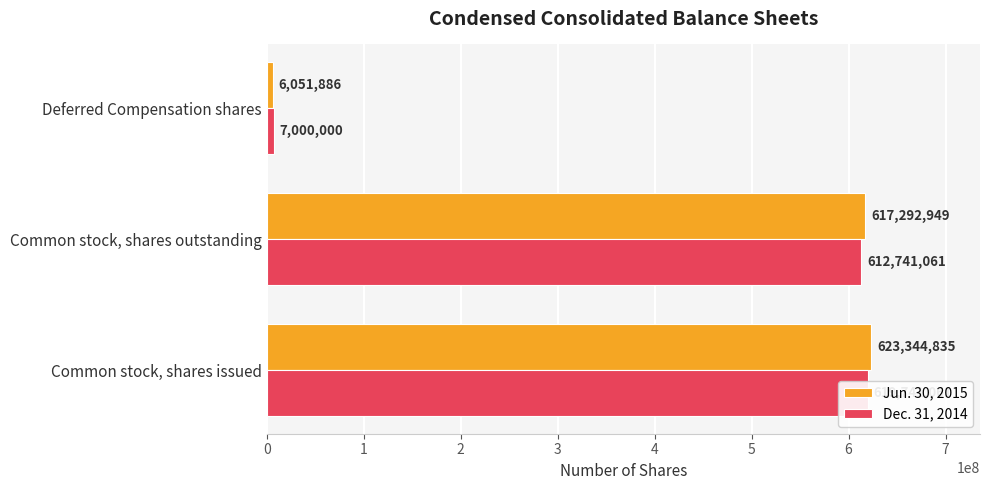

True or false: Dec. 31, 2014 has a value of 902677898 at Common stock, shares outstanding.

False